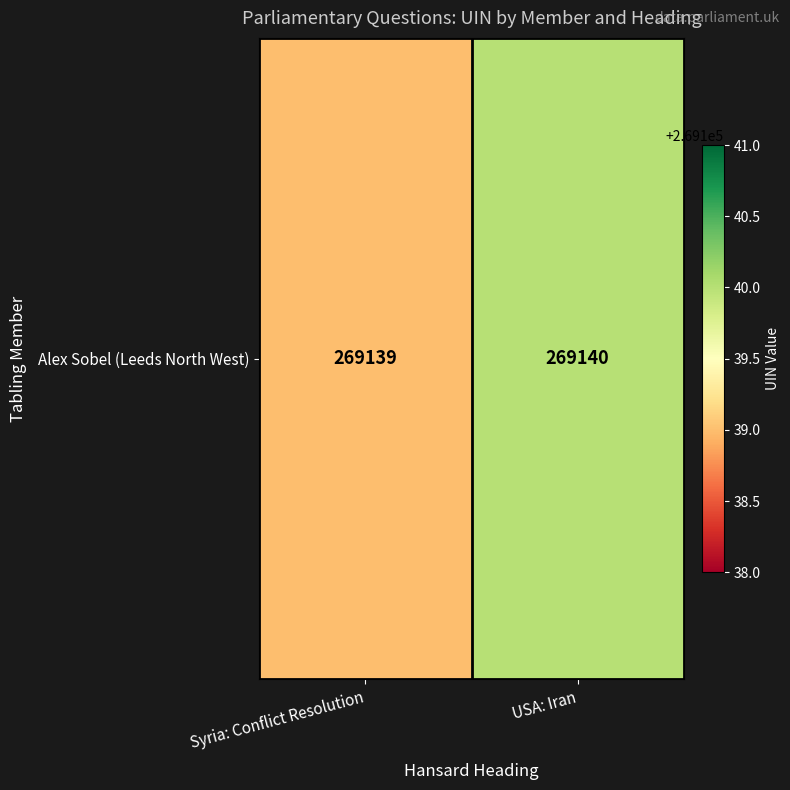

True or false: the data shows 424931 at Syria: Conflict Resolution.

False